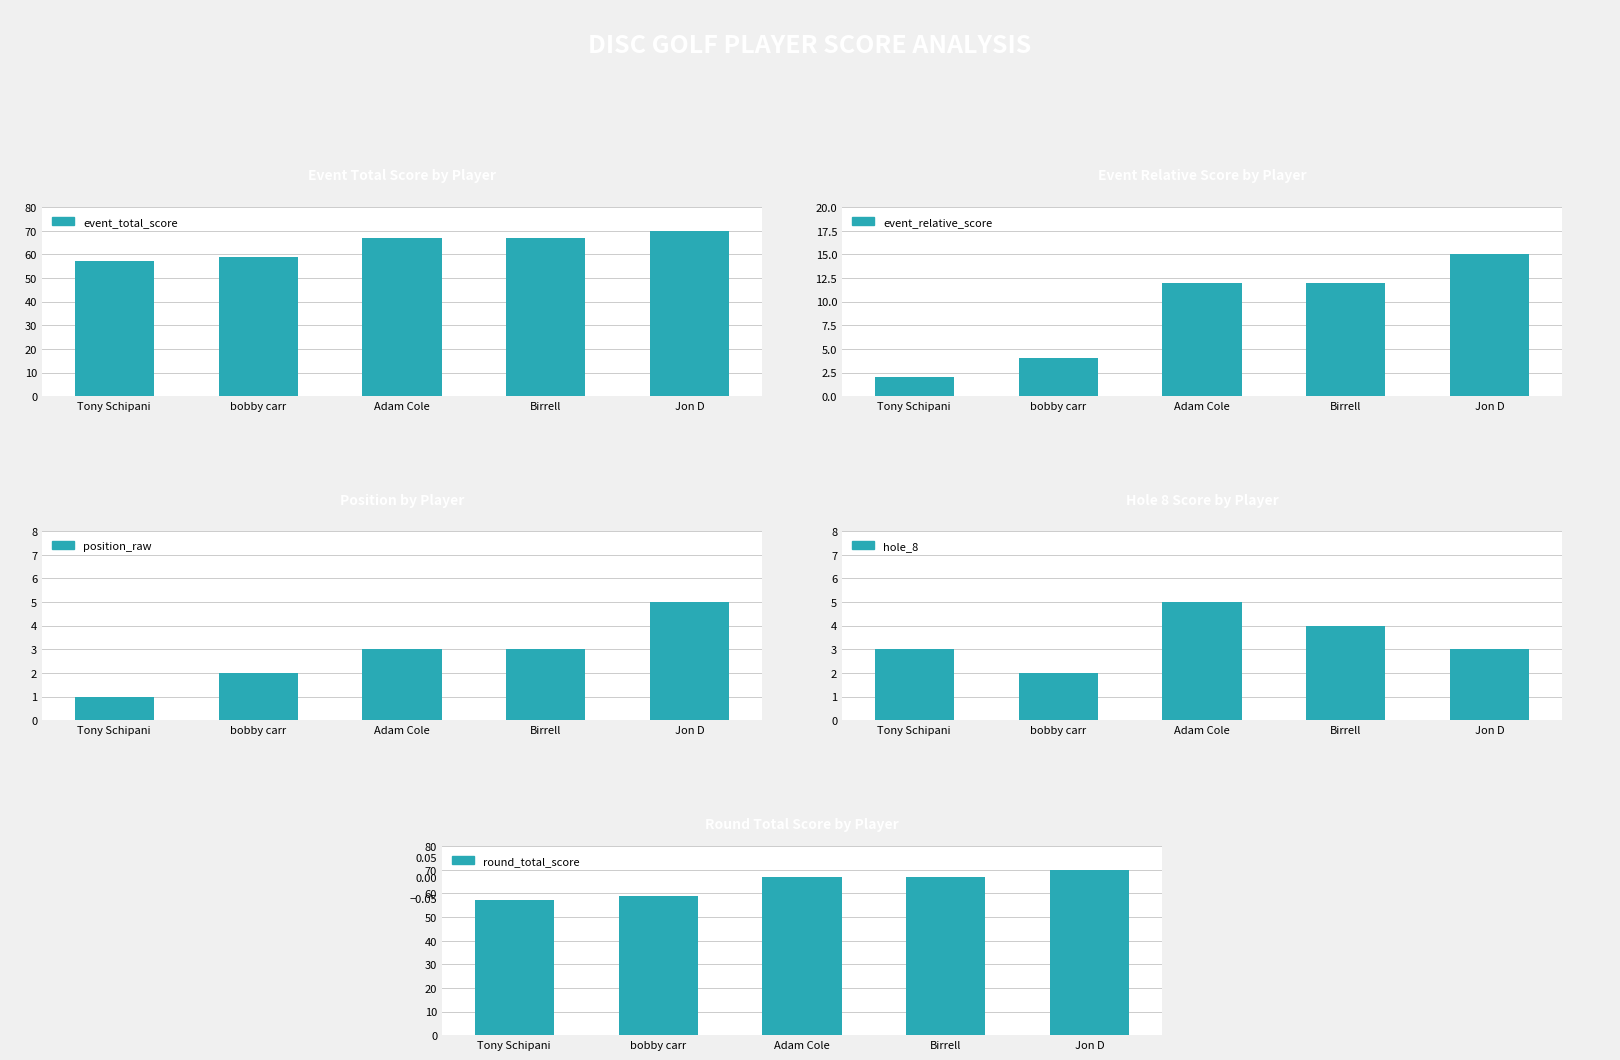

Is it true that position_raw equals 1 at Tony Schipani?

False